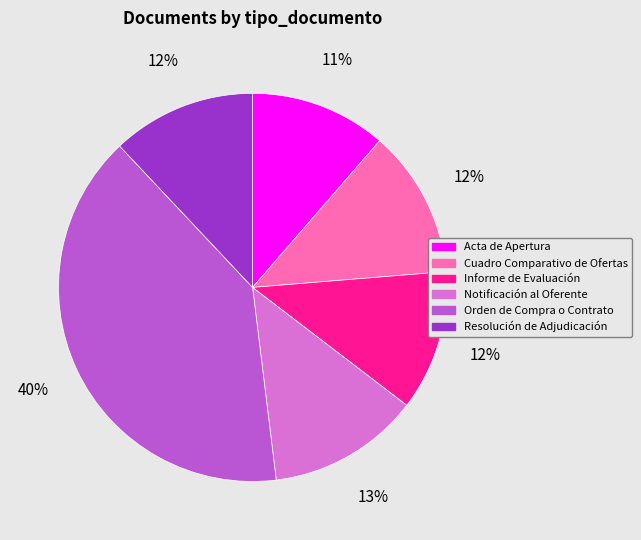

Is Informe de Evaluación the majority of the pie?

No